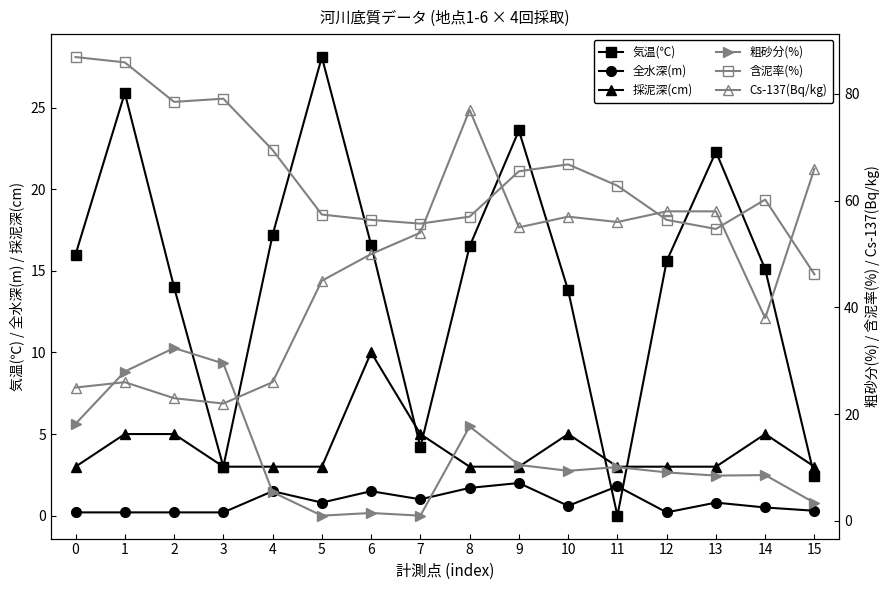

What are all the series names shown in the legend?

気温(℃), 全水深(m), 採泥深(cm), 粗砂分(%), 含泥率(%), Cs-137(Bq/kg)